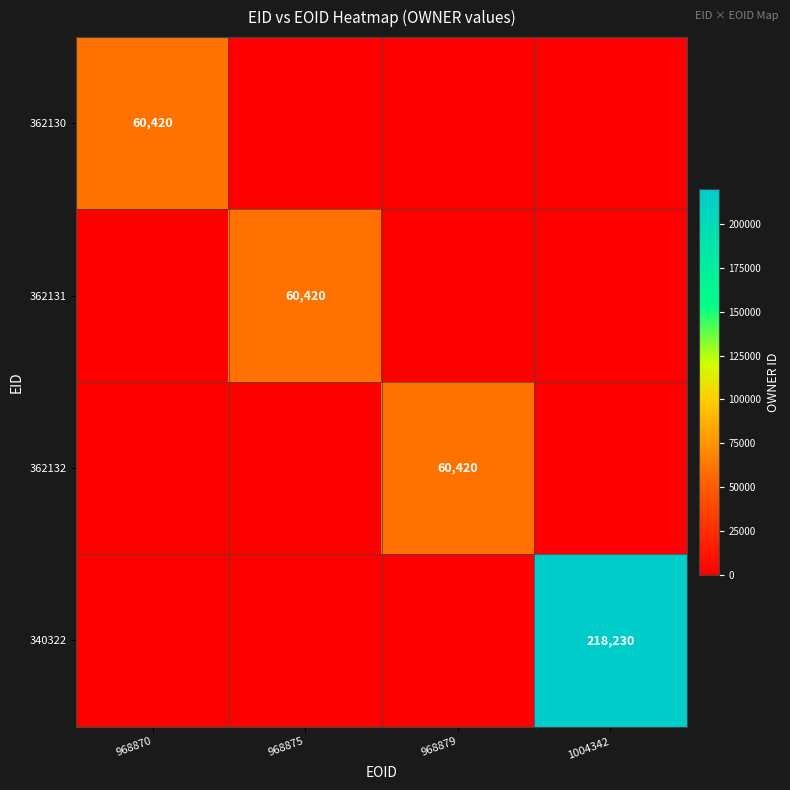

The value of 362131 at 968875 is 82416. True or false?

False